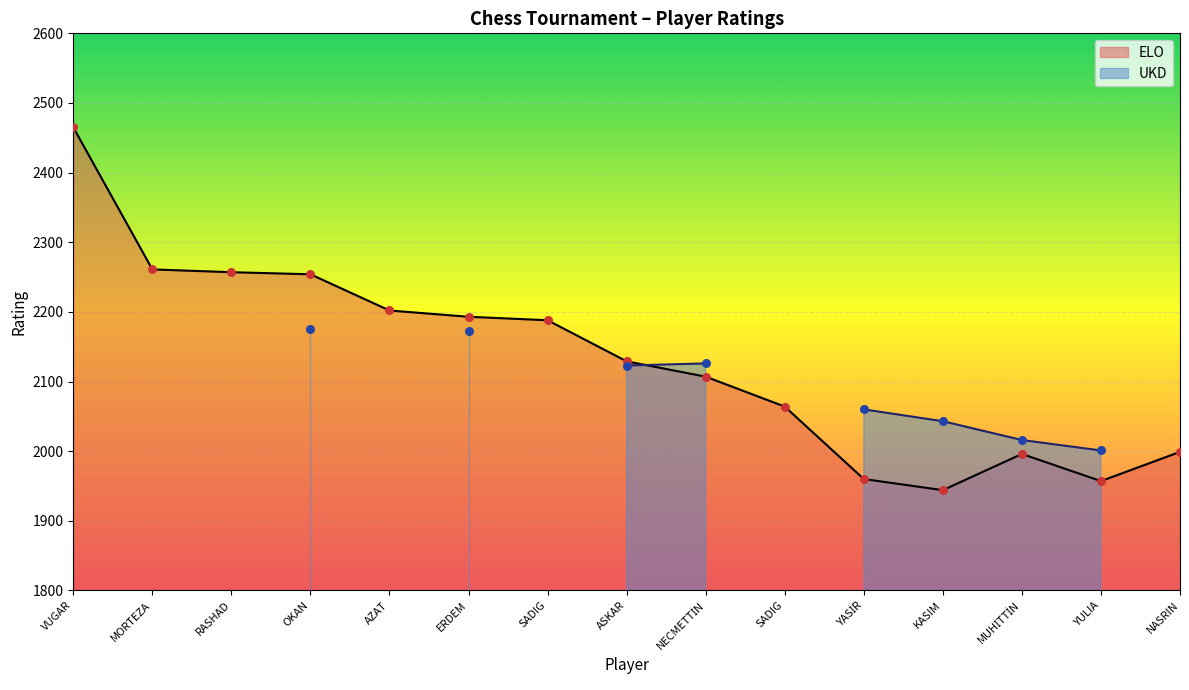

What is the change in value from SADIG to NASRIN?

-189